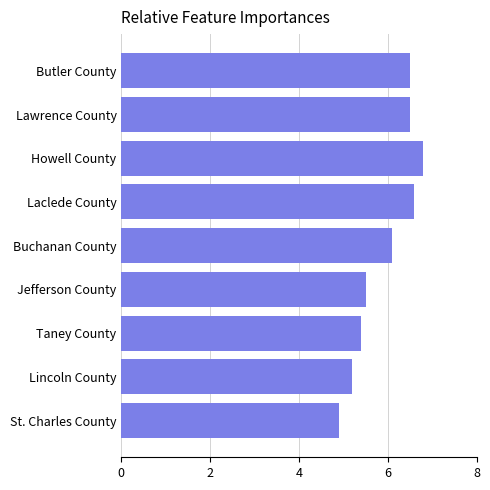

How many data points are less than 6?

4